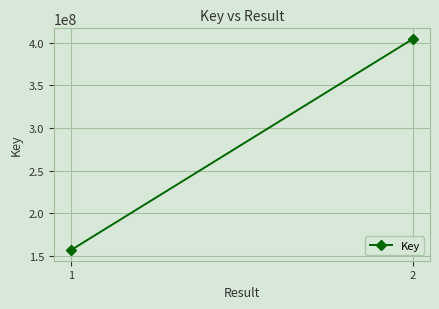

Reading right to left, list all the values displayed in this chart.

404651849	156899742